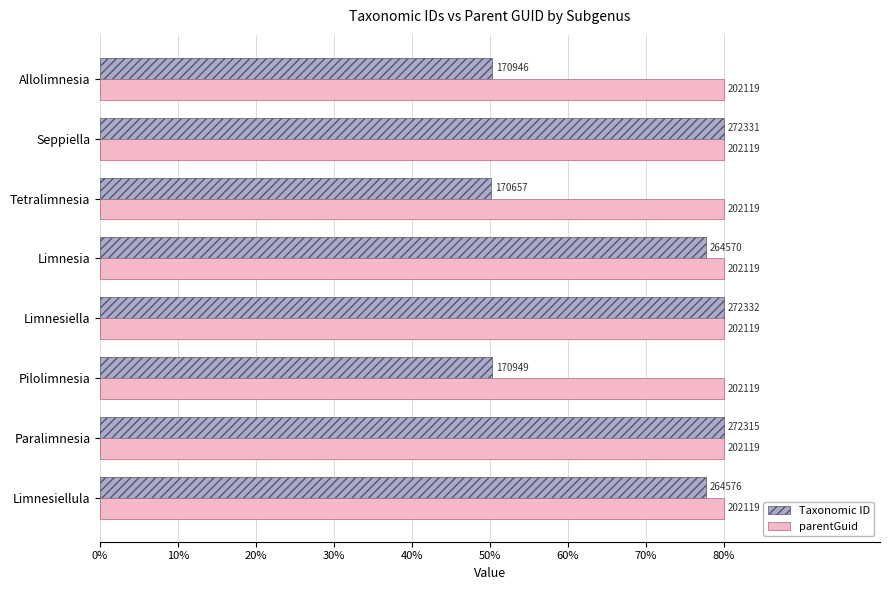

What are all the series names shown in the legend?

Taxonomic ID, parentGuid